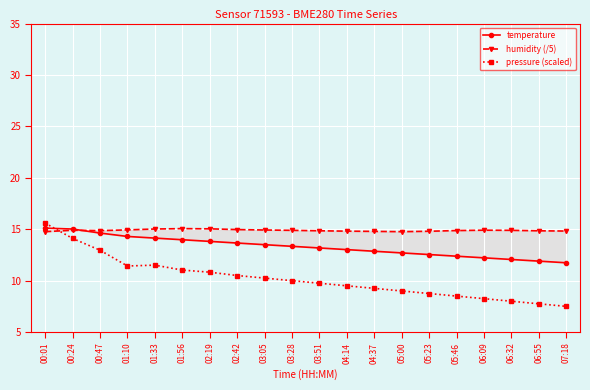

What is the difference between the highest and lowest values at 06:32?

6.9